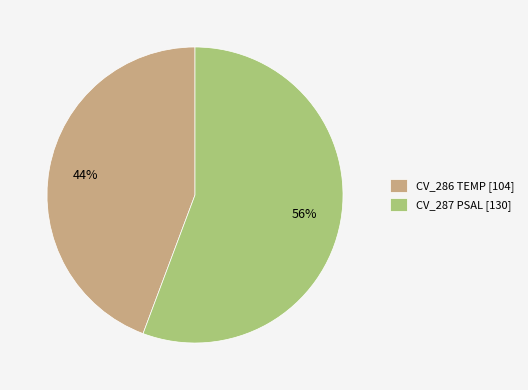

Is it true that CV_286 TEMP is 57% of the pie?

False